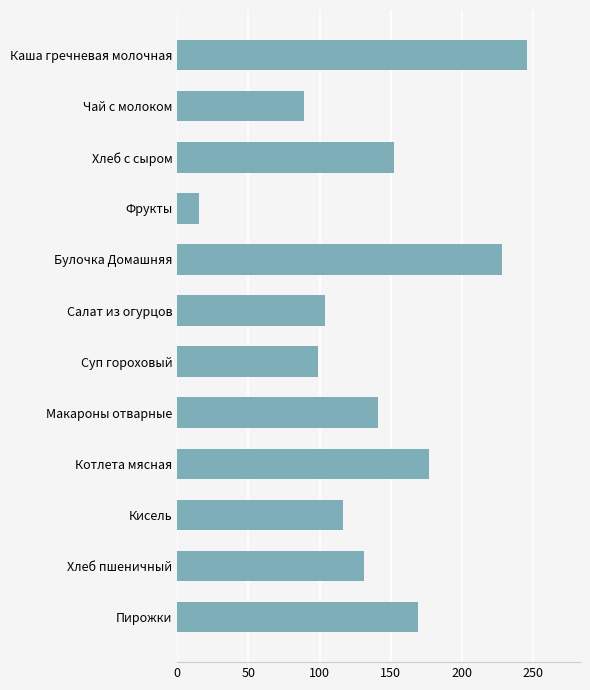

How many values are below 140?

6